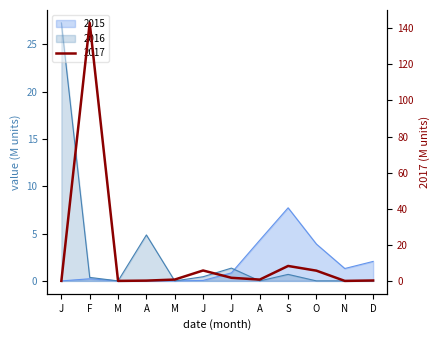

Which series has the largest total across all categories?

2017